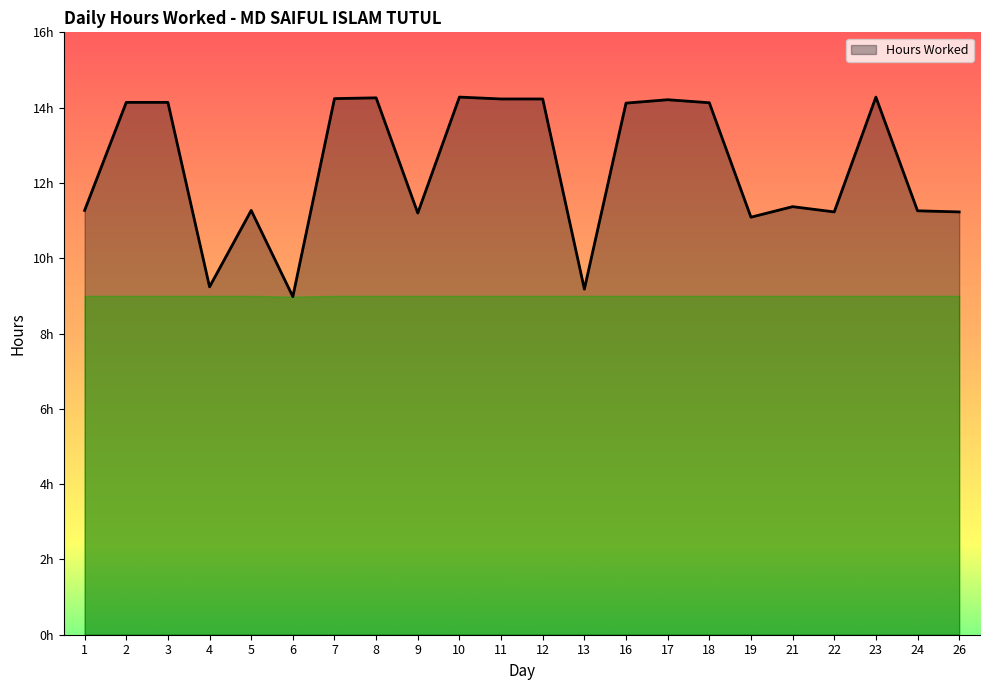

Does the chart display data point markers on the line(s)?

No